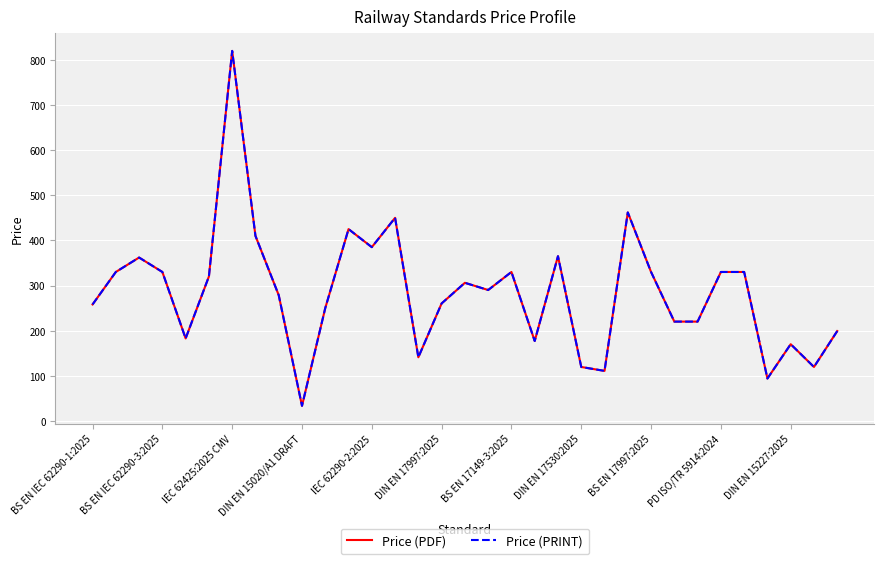

Rank the series by their maximum value, from highest to lowest.

Price (PDF), Price (PRINT)